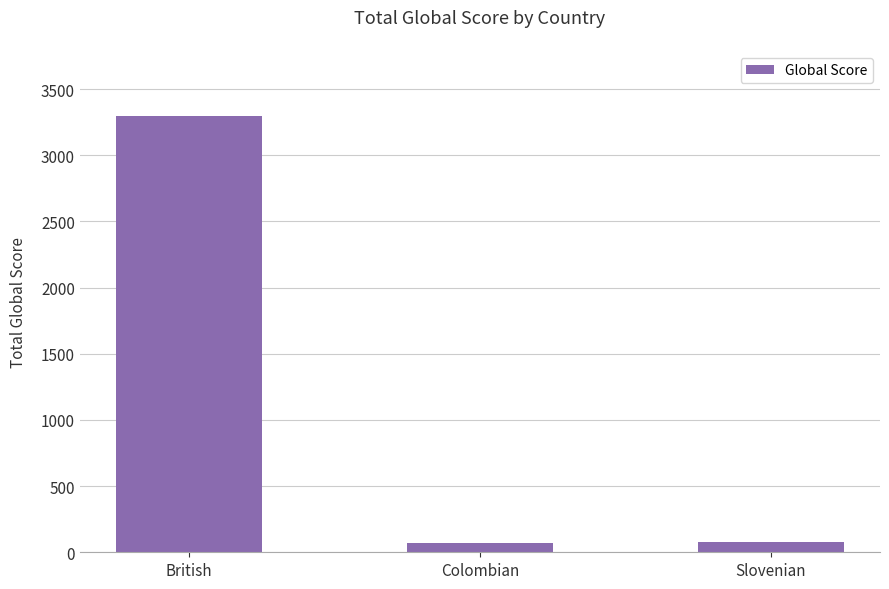

What is the difference between the maximum and minimum values?

3225